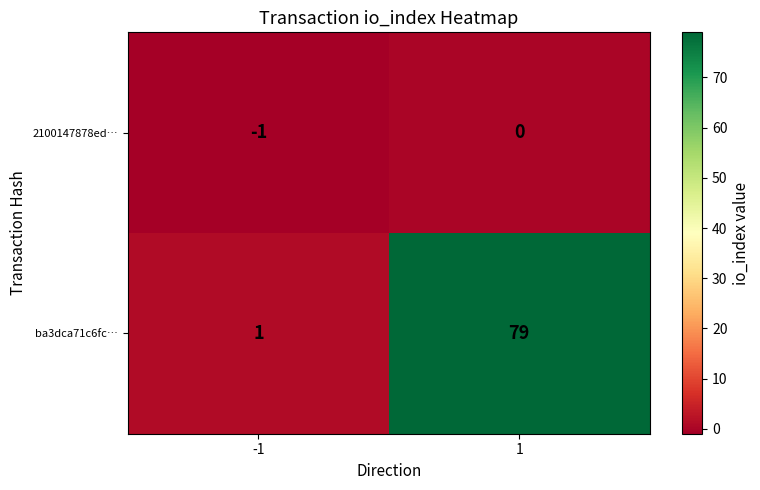

What value does the ba3dca71c6fc… series have at 1, to the nearest 10?

80